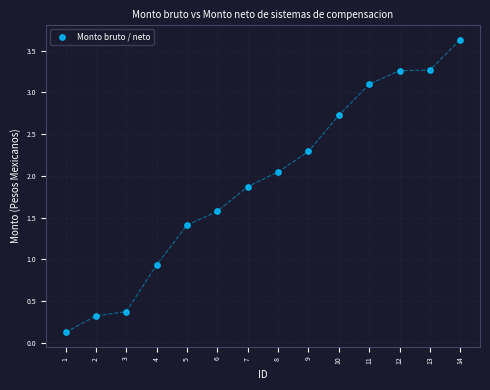

What is the range of X values (max minus min)?

13.0